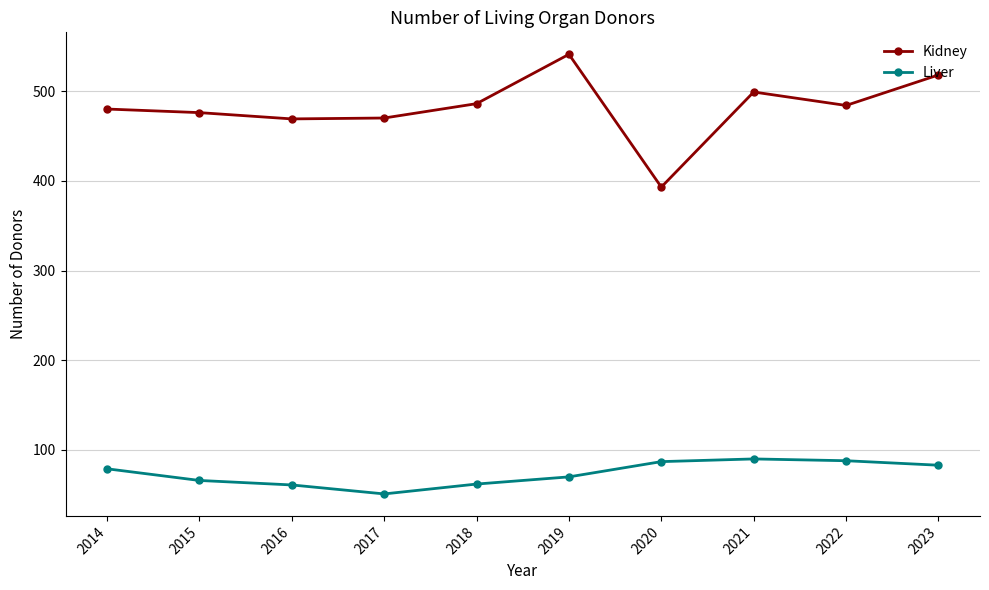

What is the value of the Kidney point at the 3rd from the left?

469